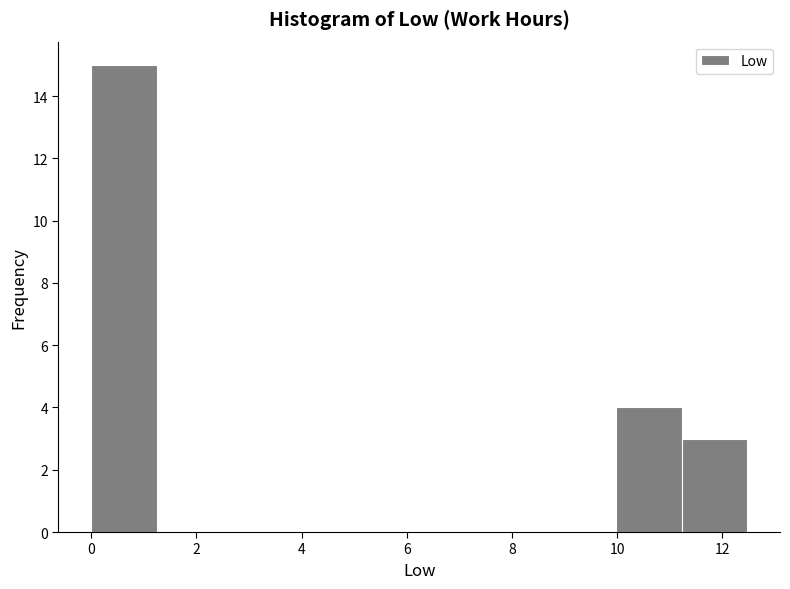

Reading left to right, list every bar in this chart as the range it spans on the x-axis followed by its height. Neither the bar edges nor the heights are printed on the chart, so give them approximately, as read against the axes.

0.0 to 1.2: 15
1.2 to 2.4: 0
2.4 to 3.8: 0
3.8 to 5.0: 0
5.0 to 6.2: 0
6.2 to 7.4: 0
7.4 to 8.8: 0
8.8 to 10.0: 0
10.0 to 11.2: 4
11.2 to 12.4: 3